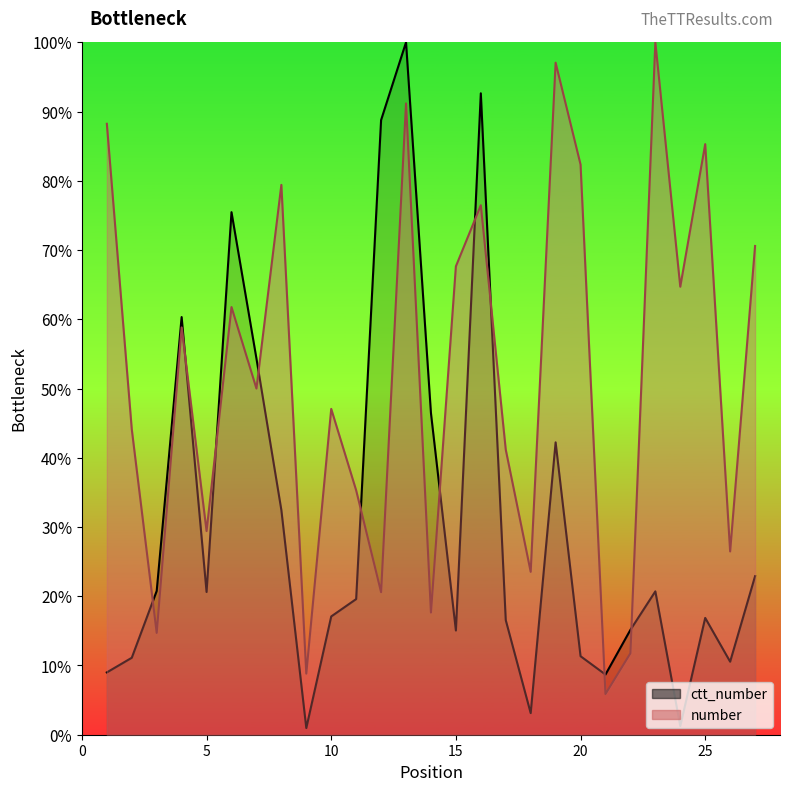

How many interior local valleys does the ctt_number series have?

7